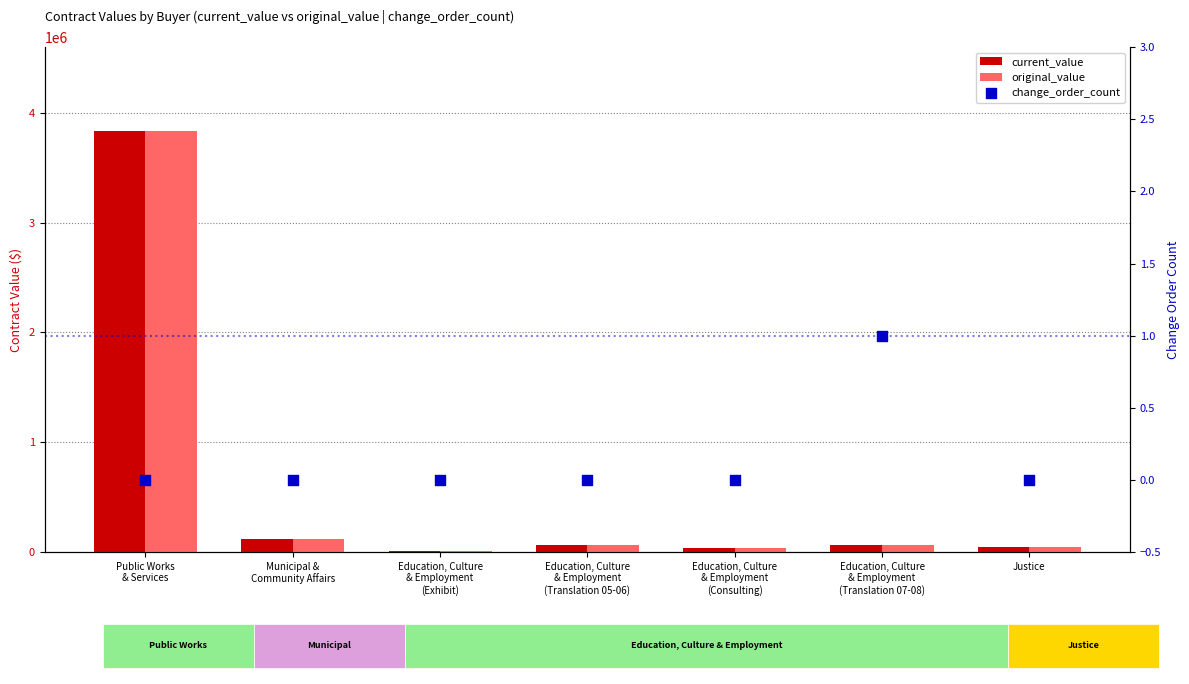

At how many categories does at least one series exceed 2054768?

1